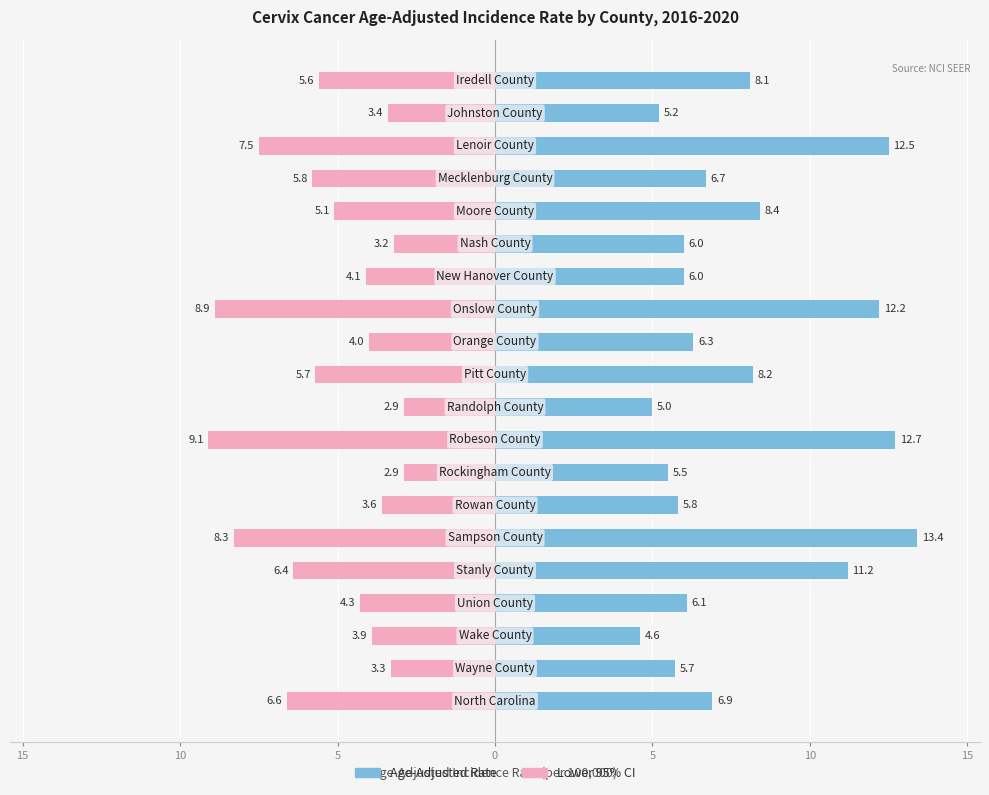

Between 15 and 20, which series saw the biggest shift?

Age-Adjusted Rate